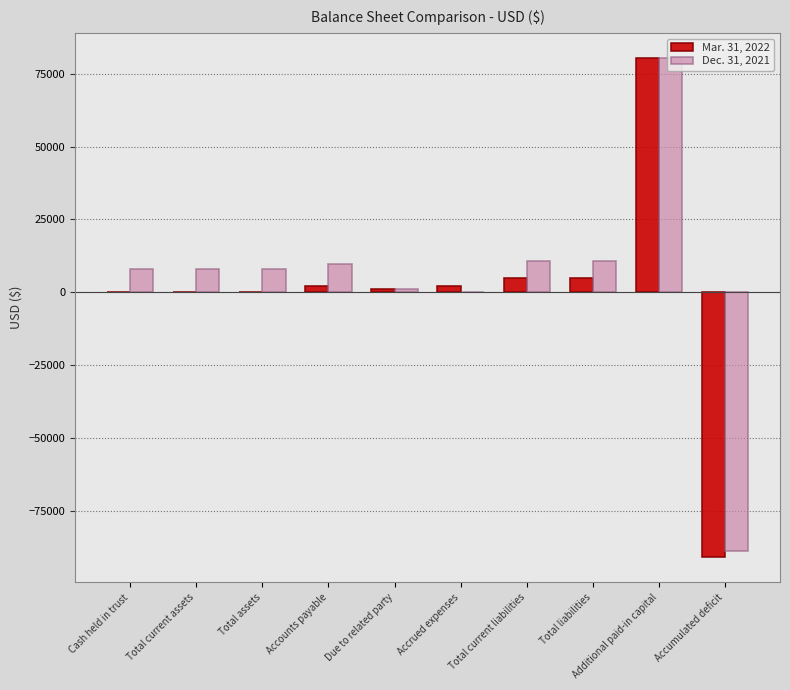

Is it true that Mar. 31, 2022 equals 110873 at Additional paid-in capital?

False